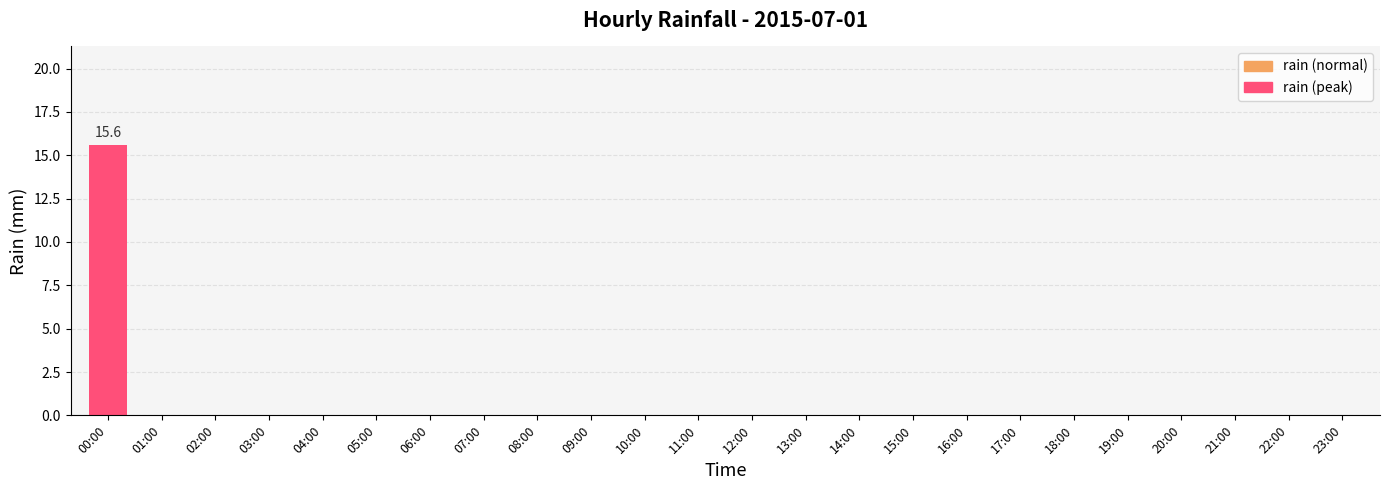

Reading right to left, transcribe all the data shown in this chart.

23:00=0.0	22:00=0.0	21:00=0.0	20:00=0.0	19:00=0.0	18:00=0.0	17:00=0.0	16:00=0.0	15:00=0.0	14:00=0.0	13:00=0.0	12:00=0.0	11:00=0.0	10:00=0.0	09:00=0.0	08:00=0.0	07:00=0.0	06:00=0.0	05:00=0.0	04:00=0.0	03:00=0.0	02:00=0.0	01:00=0.0	00:00=15.6